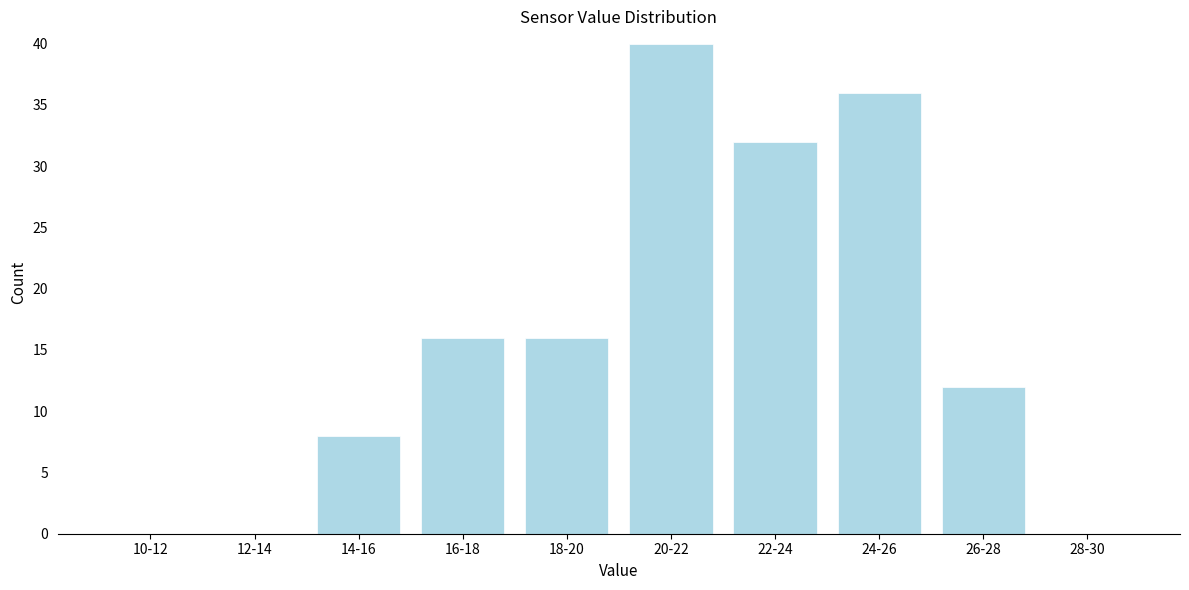

Reading left to right, what are all the values shown in this chart?

10-12=0	12-14=0	14-16=8	16-18=16	18-20=16	20-22=40	22-24=32	24-26=36	26-28=12	28-30=0